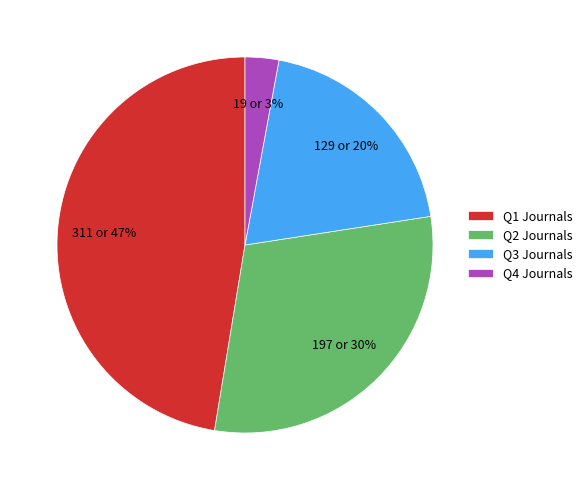

How many segments does this pie chart have?

4